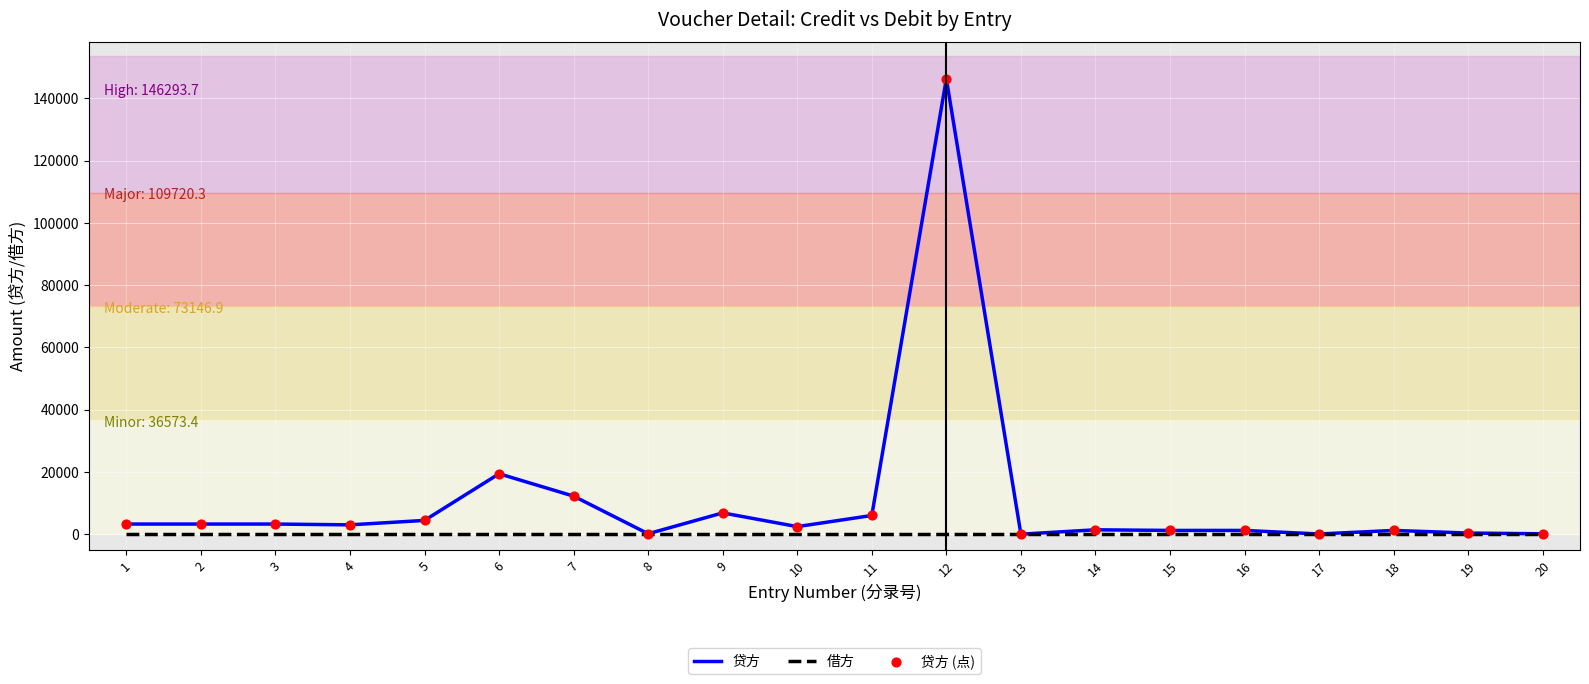

What is the total value across all series at 1?

3248.3